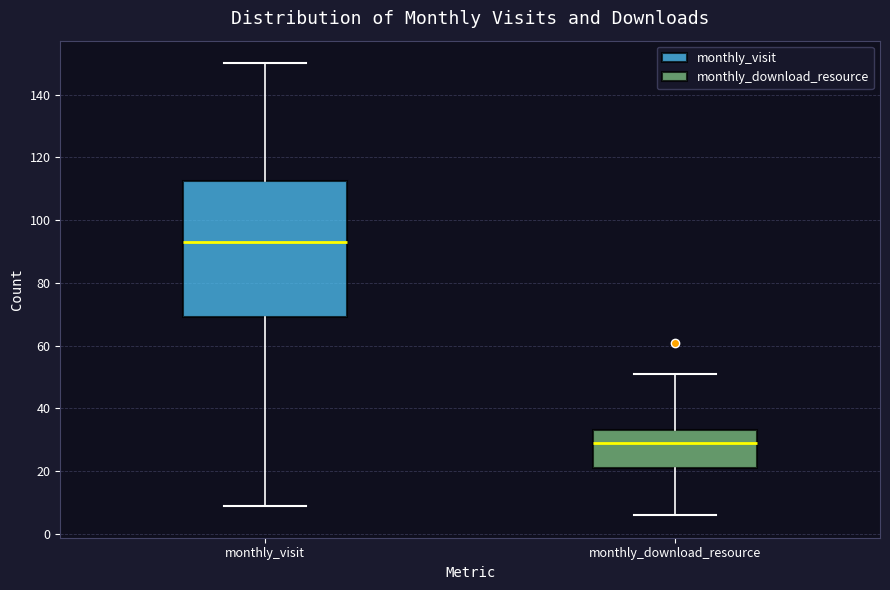

Which box has the lowest median line?

monthly_download_resource